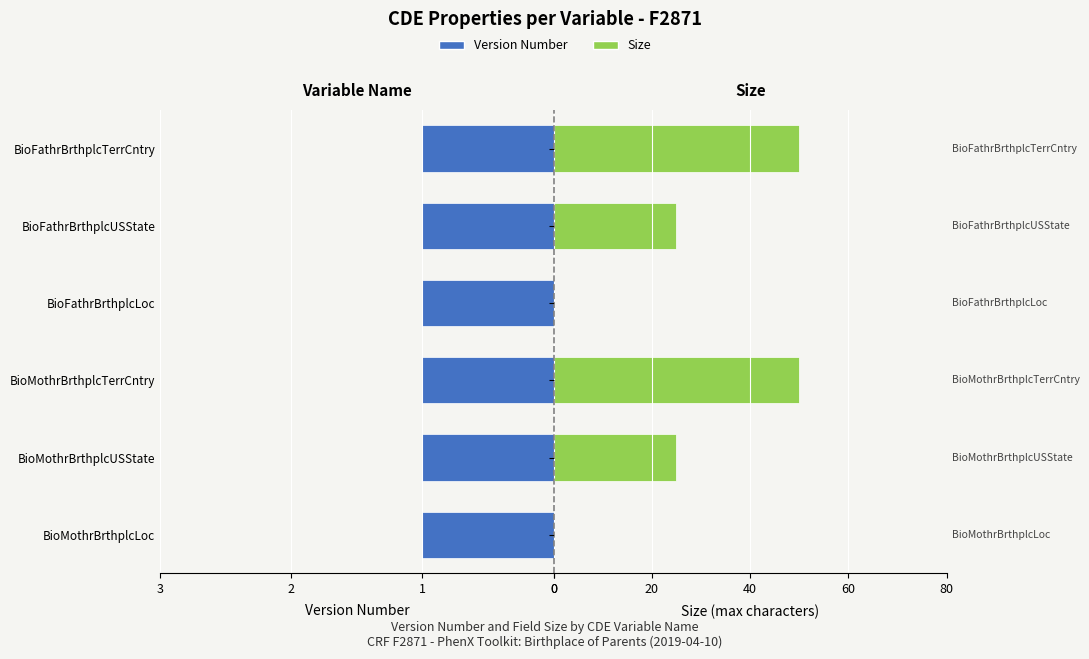

How many bars are there in total?

12